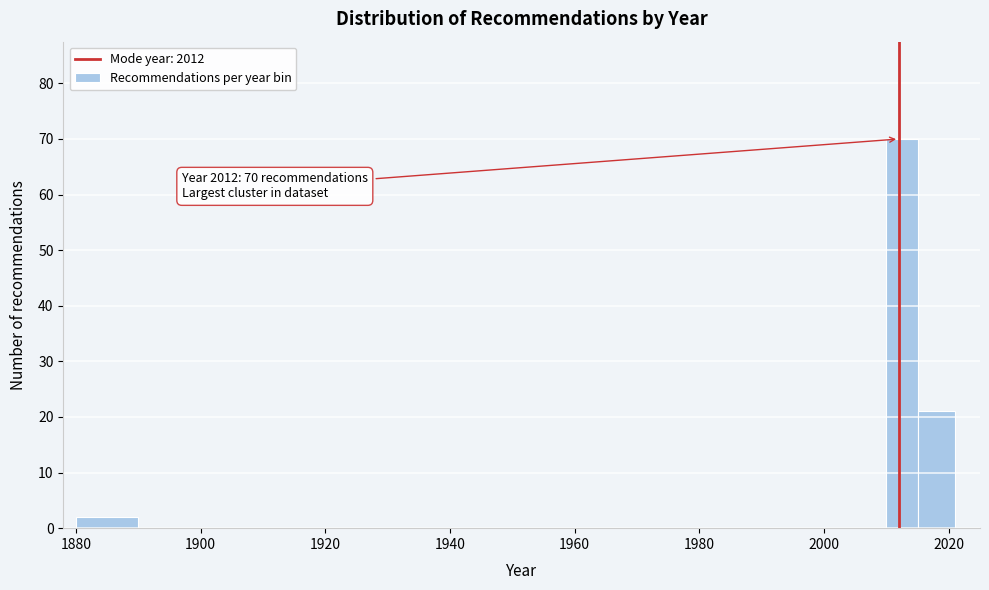

Read against the x-axis, roughly where is the centre of the tallest bar?

2012